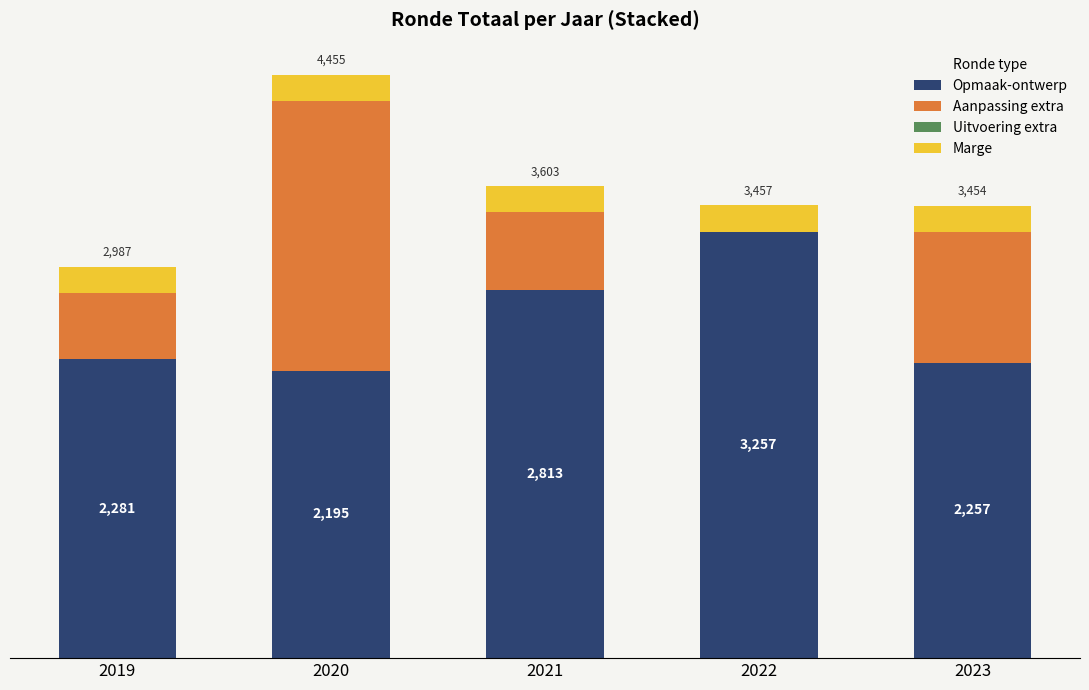

Are the bars horizontal?

No